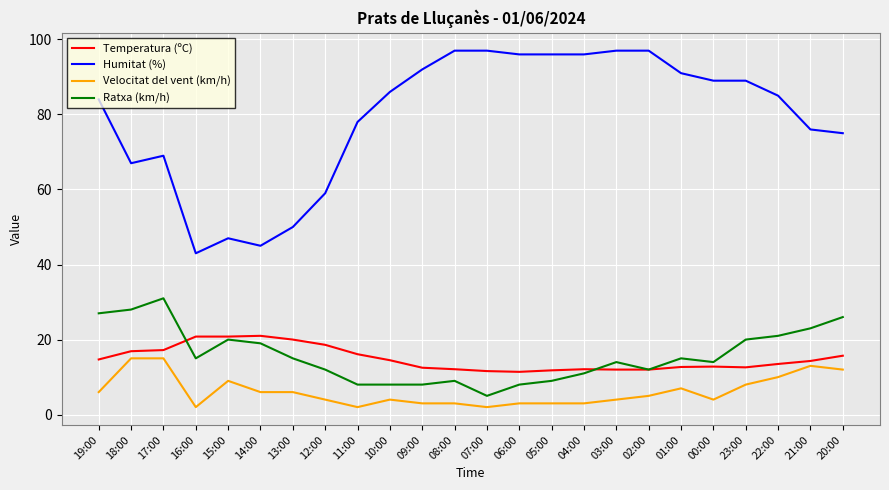

Is it true that Humitat (%) equals 69.0 at 17:00?

True